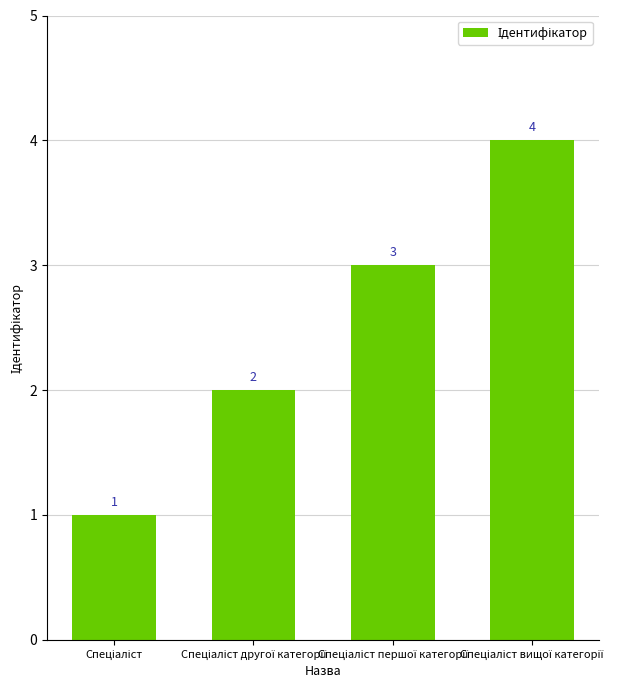

What is the value of the 4th bar from the left?

4